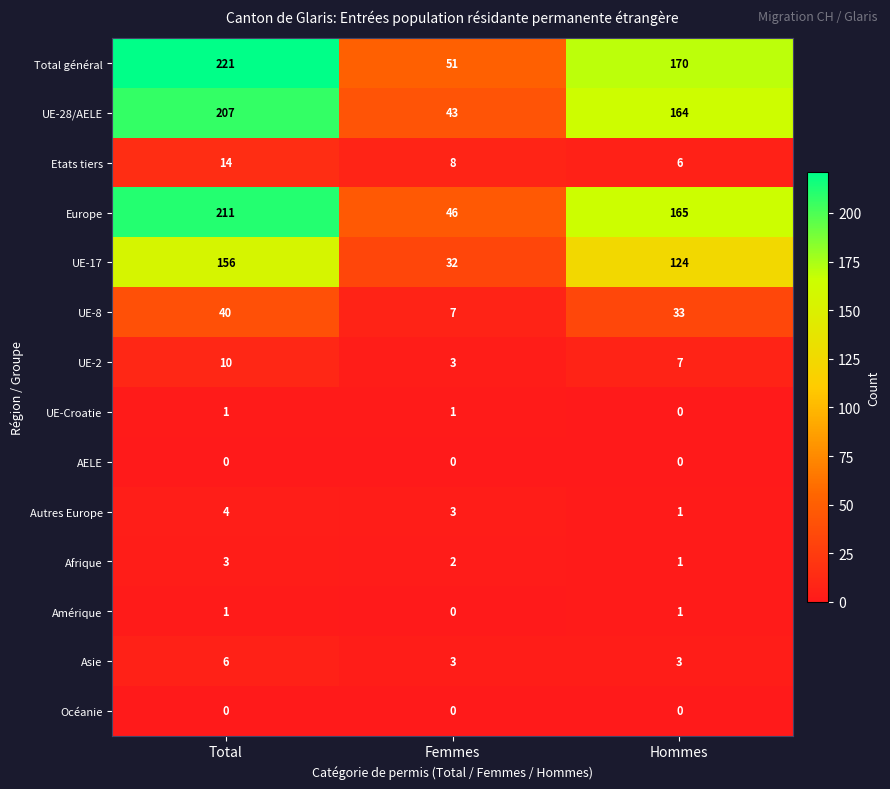

List the labels in order of Afrique value, largest first.

Total, Femmes, Hommes